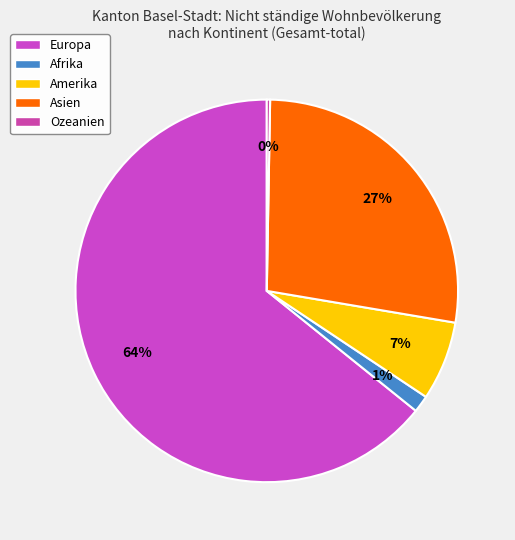

How many segments does this pie chart have?

5